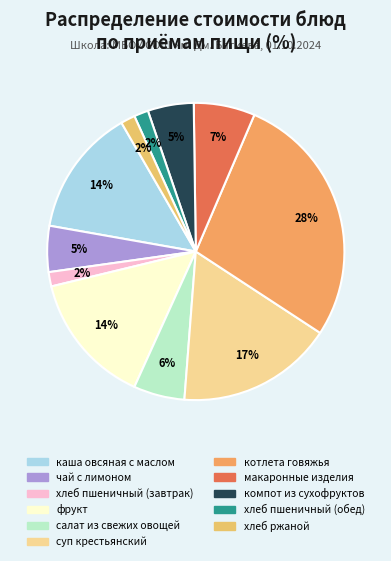

What percentage is NOT represented by чай с лимоном?

95.0%